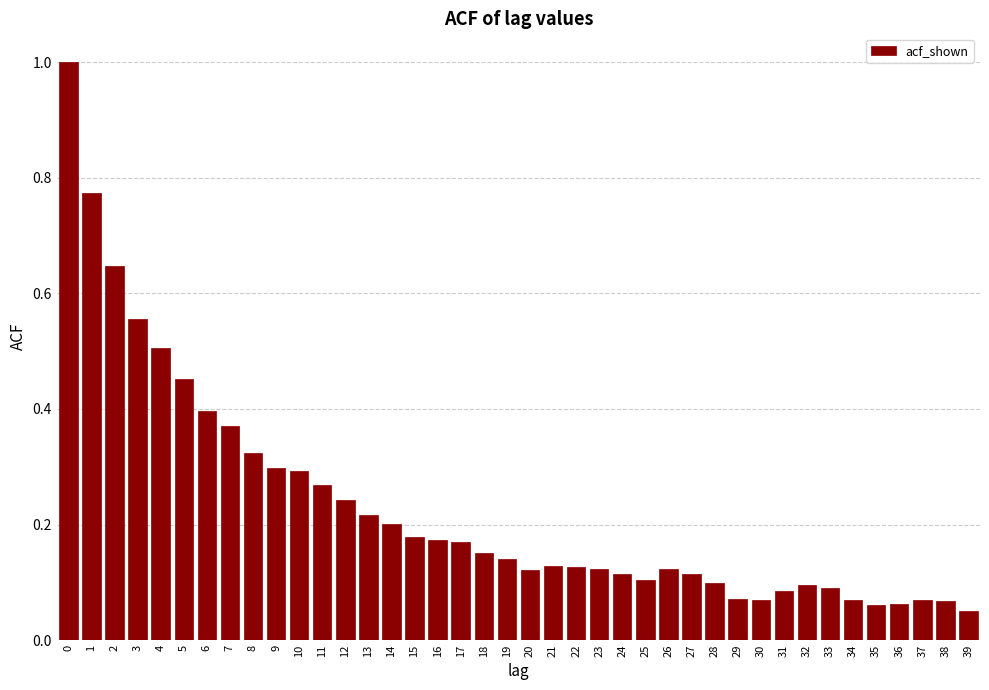

True or false: the data shows 0.0 at 31.

False